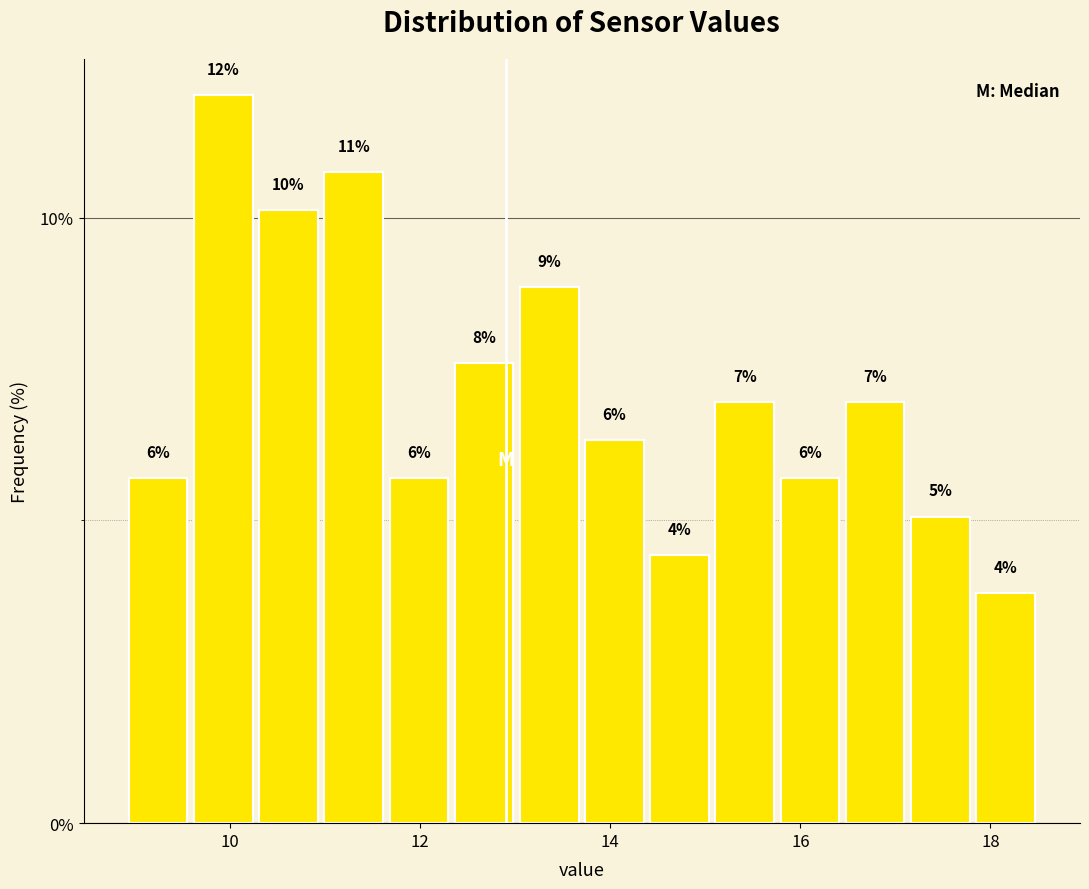

Read against the x-axis, roughly where is the centre of the tallest bar?

10.0